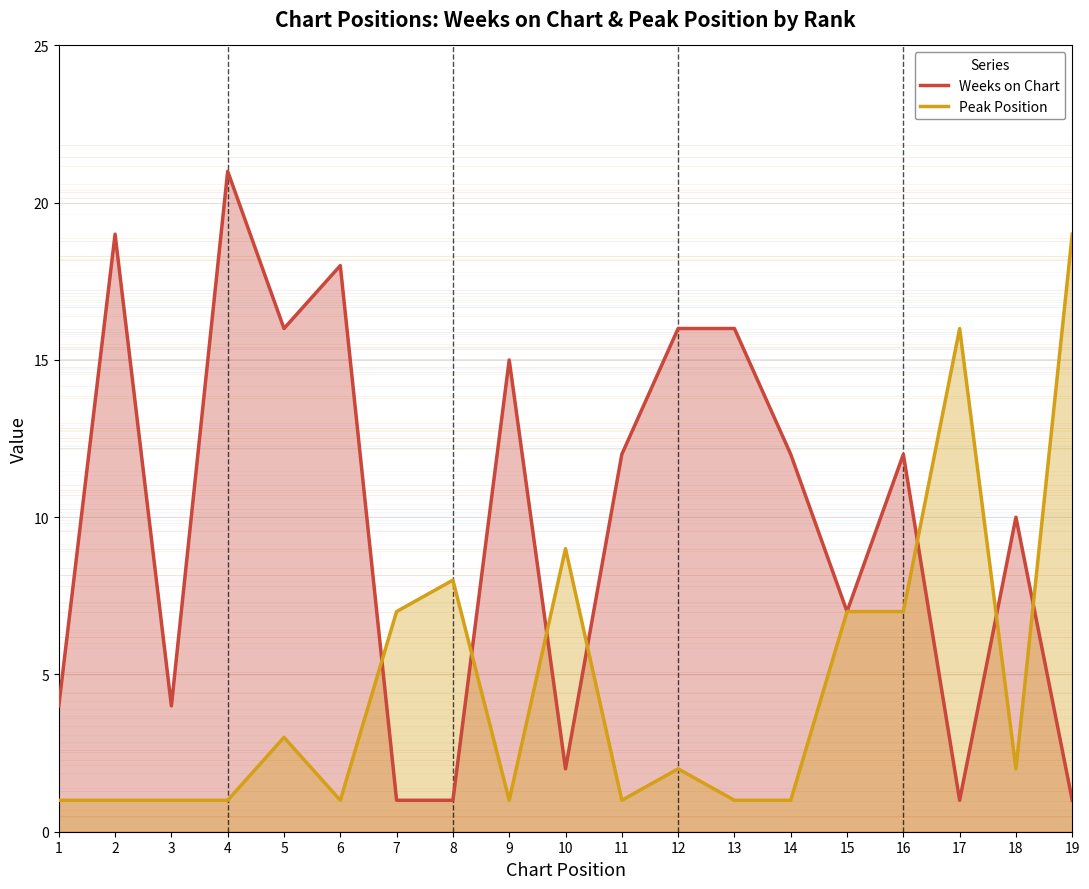

The Peak Position series shows 8 at 8. True or false?

True